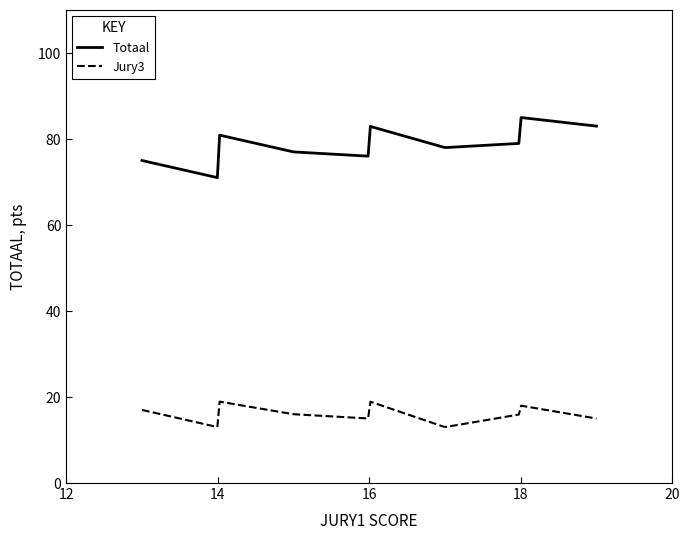

Which series has the largest total across all categories?

Totaal